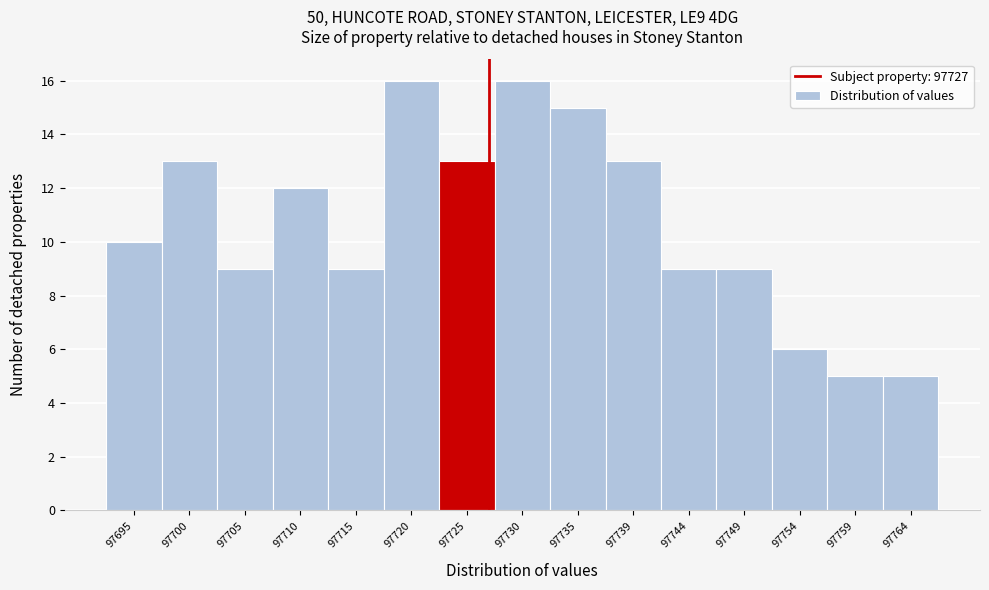

Reading left to right, transcribe all the data shown in this chart.

10	13	9	12	9	16	13	16	15	13	9	9	6	5	5